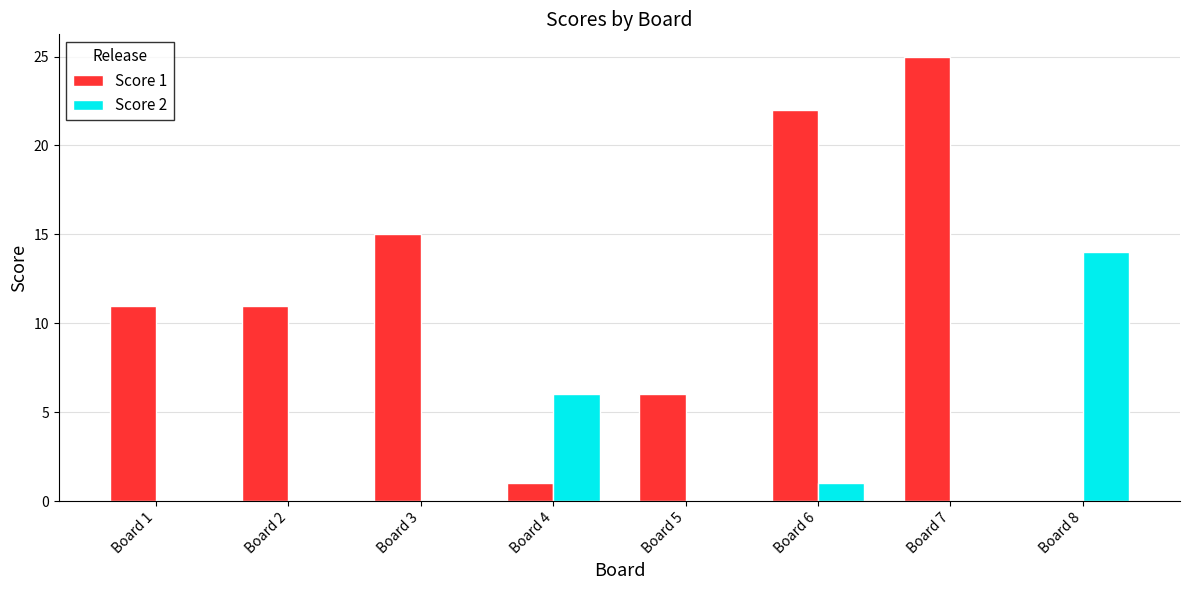

Which category has the highest value across all series?

Board 7